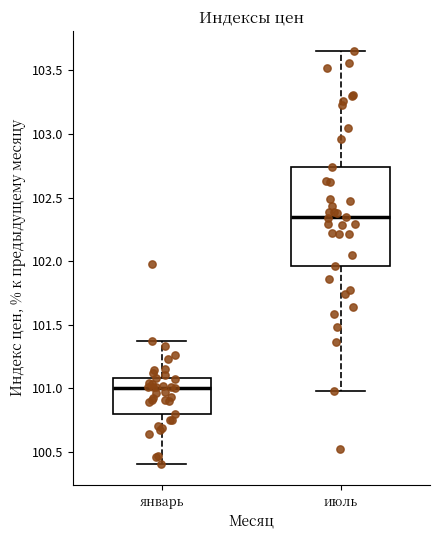

Reading left to right, read every box against the y-axis: the position of its median line, the range the box covers, and the ends of its whiskers. The values are not printed on the chart, so give them approximately, as read against the axis.

январь: median 101.00, box 100.80 to 101.10, whiskers 100.40 to 101.35
июль: median 102.35, box 101.95 to 102.75, whiskers 101.00 to 103.65